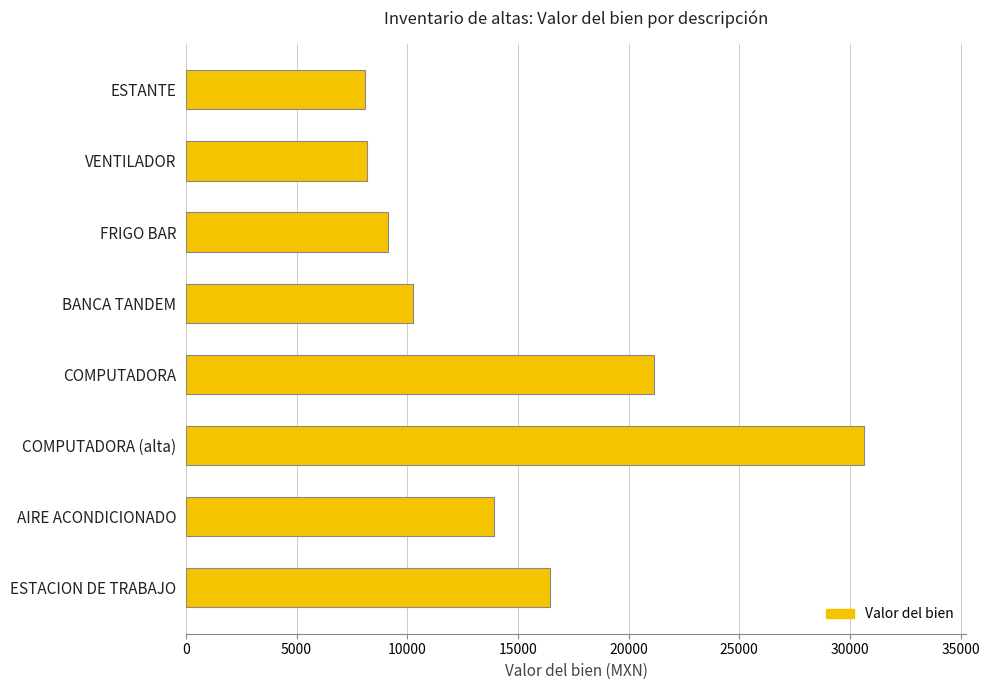

What is the label of the 3rd bar from the bottom?

COMPUTADORA (alta)